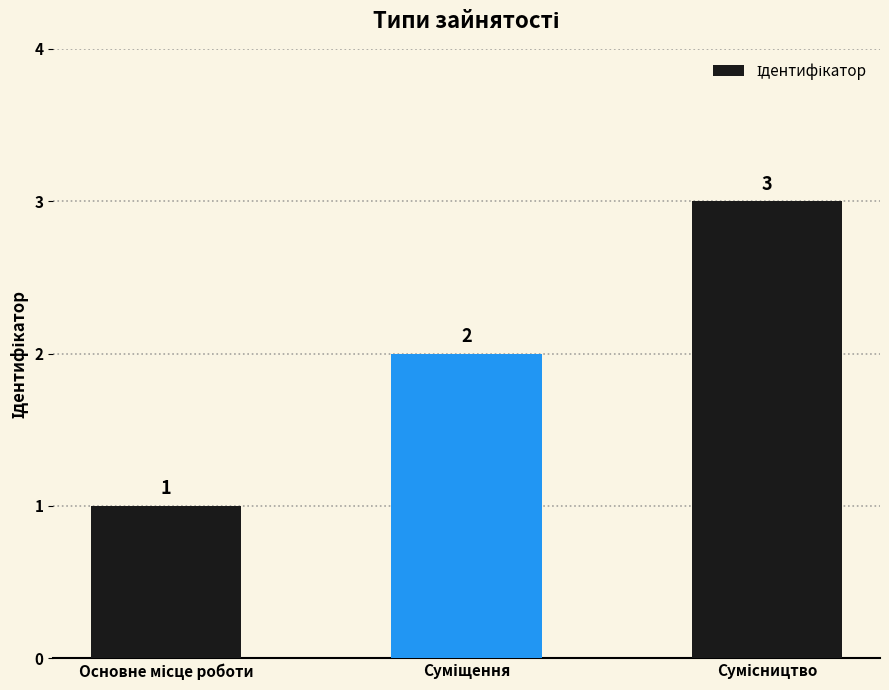

Count the values in the range 1 to 3.

3